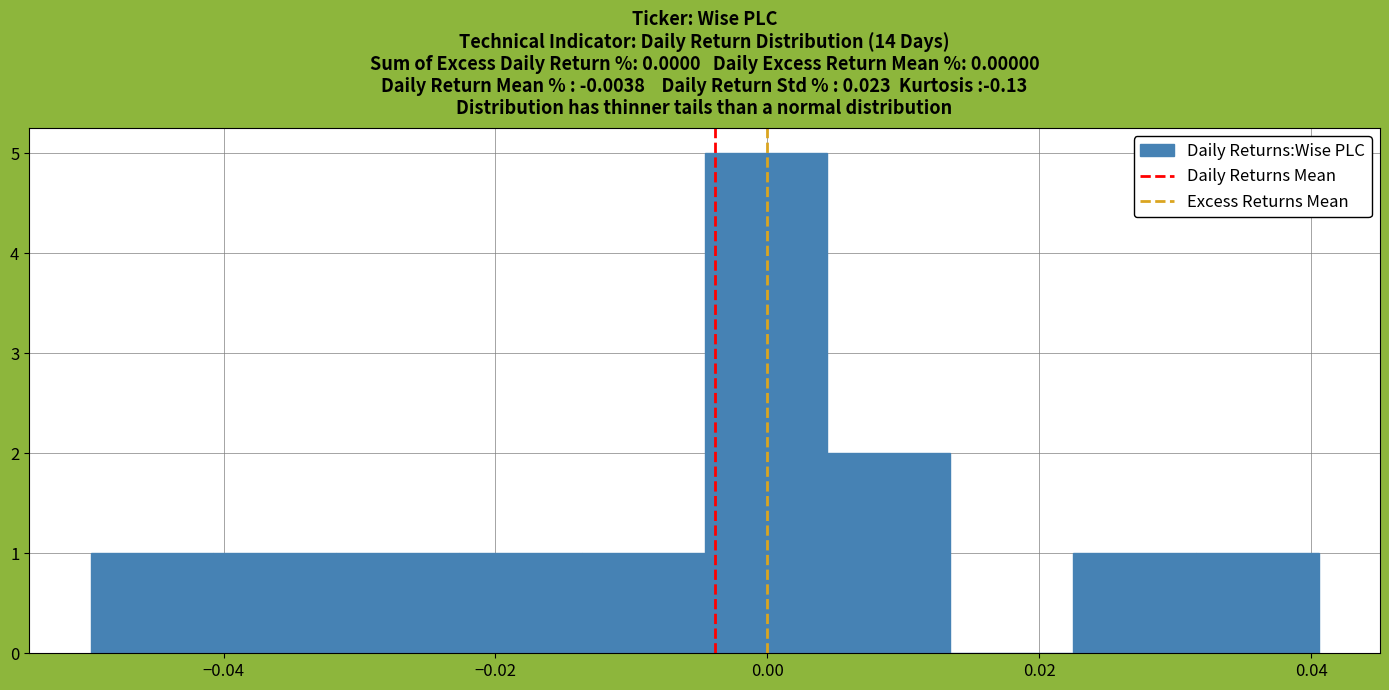

Reading left to right, transcribe this chart: for each bar, give the range it covers on the x-axis and its height. Neither the bar edges nor the heights are printed on the chart, so give them approximately, as read against the axes.

-0.050 to -0.040: 1
-0.040 to -0.032: 1
-0.032 to -0.022: 1
-0.022 to -0.014: 1
-0.014 to -0.004: 1
-0.004 to 0.004: 5
0.004 to 0.014: 2
0.014 to 0.022: 0
0.022 to 0.032: 1
0.032 to 0.040: 1